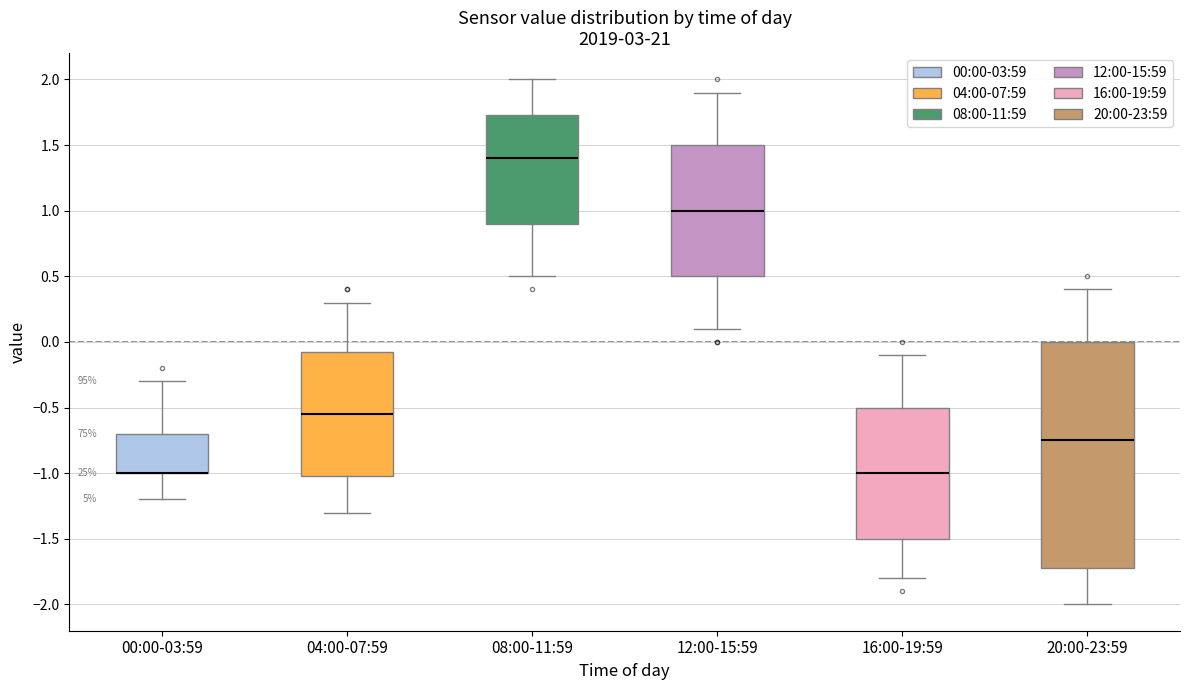

Reading left to right, transcribe this box plot: for each box, give where its median line is, the range the box spans, and where its two whiskers end, as read against the y-axis. The values are not printed on the chart, so give them approximately, as read against the axis.

00:00-03:59: median -1.00 (drawn on the box's lower edge), box -1.00 to -0.70, whiskers -1.20 to -0.30
04:00-07:59: median -0.55, box -1.00 to -0.05, whiskers -1.30 to 0.30
08:00-11:59: median 1.40, box 0.90 to 1.75, whiskers 0.50 to 2.00
12:00-15:59: median 1.00, box 0.50 to 1.50, whiskers 0.10 to 1.90
16:00-19:59: median -1.00, box -1.50 to -0.50, whiskers -1.80 to -0.10
20:00-23:59: median -0.75, box -1.70 to 0.00, whiskers -2.00 to 0.40